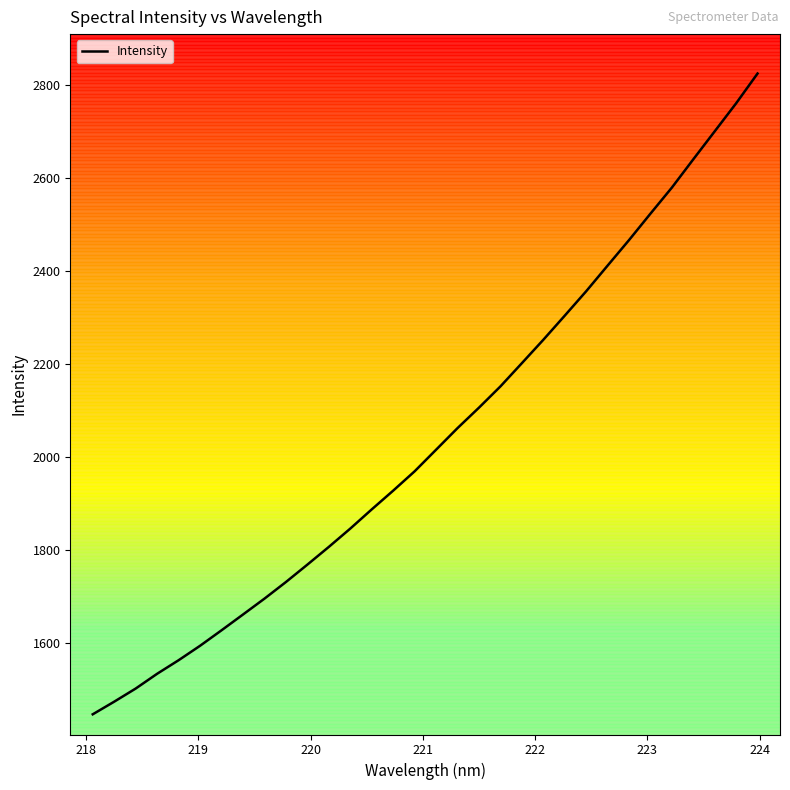

True or false: the data has more than 1 interior local peaks.

False